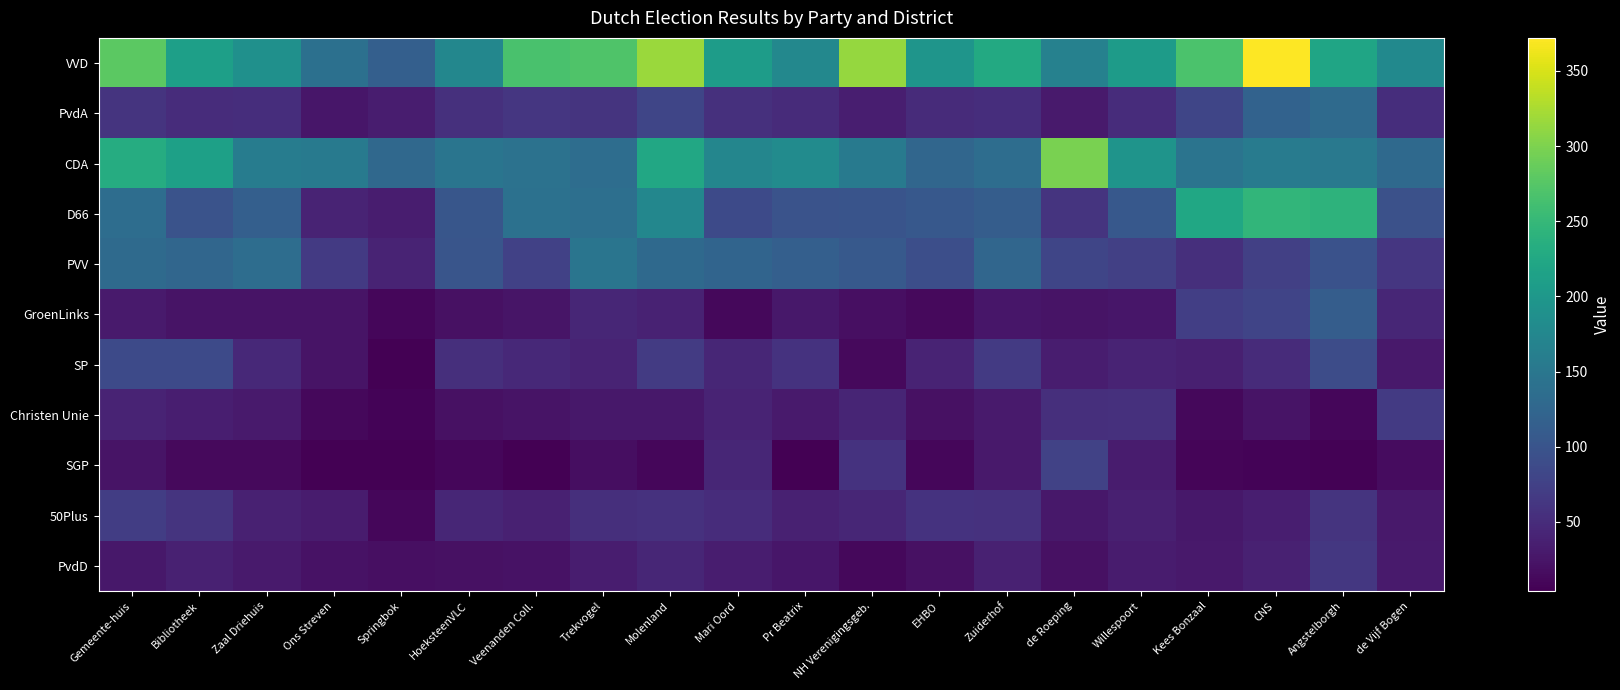

What is the maximum value shown in the chart?

372